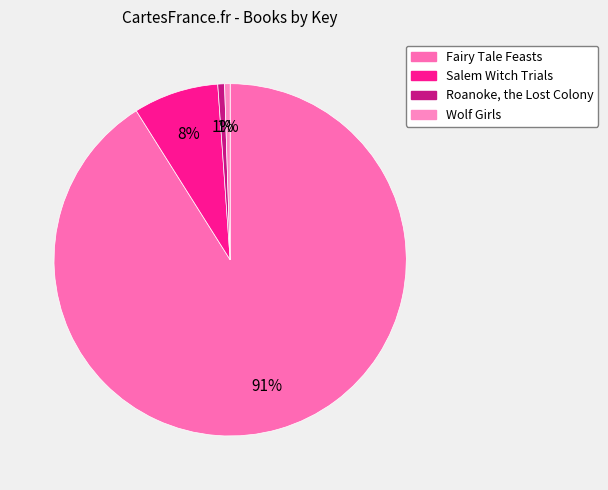

What percentage is the Wolf Girls slice, to the nearest percent?

1%